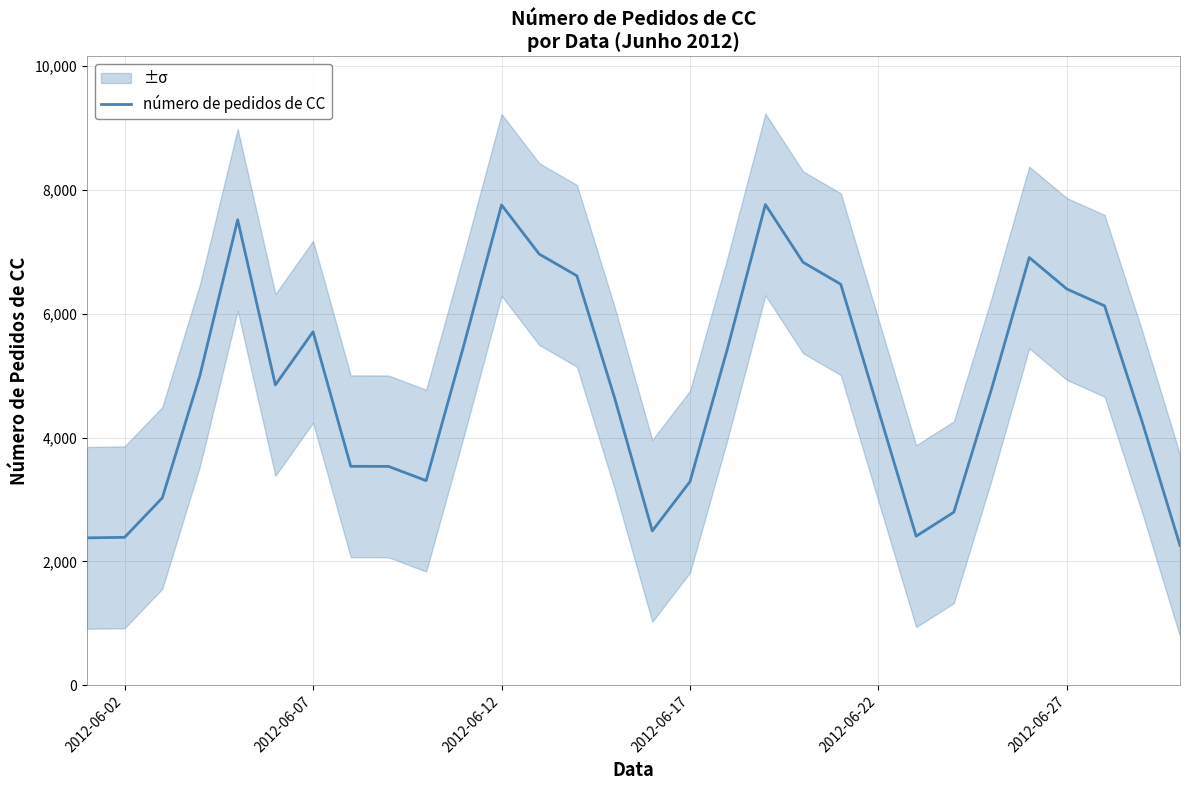

True or false: there are more than 0 points higher than both neighbors.

True